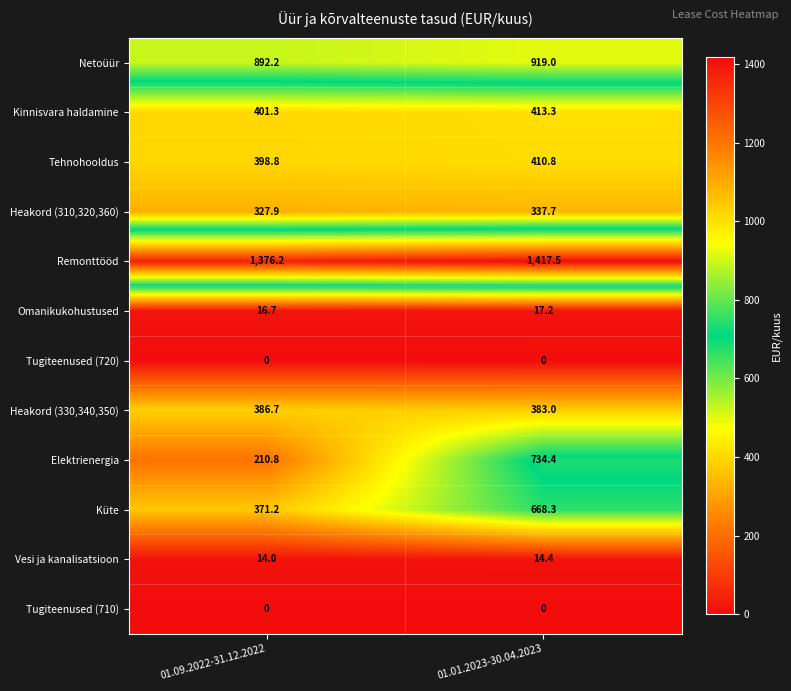

Which series changed the most between 01.09.2022-31.12.2022 and 01.01.2023-30.04.2023?

Elektrienergia